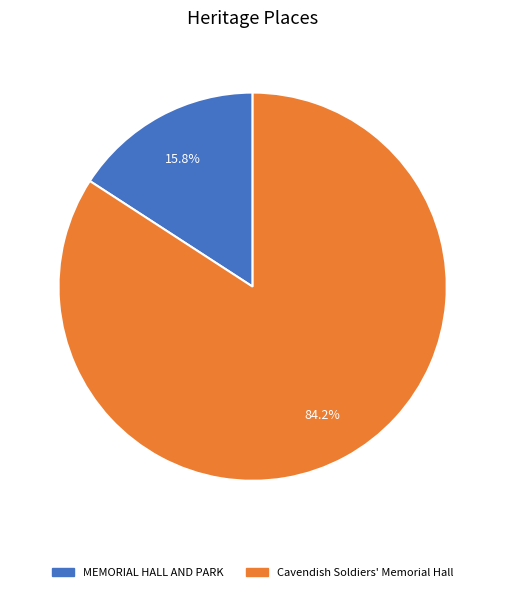

To the nearest percent, what portion does MEMORIAL HALL AND PARK represent?

16%